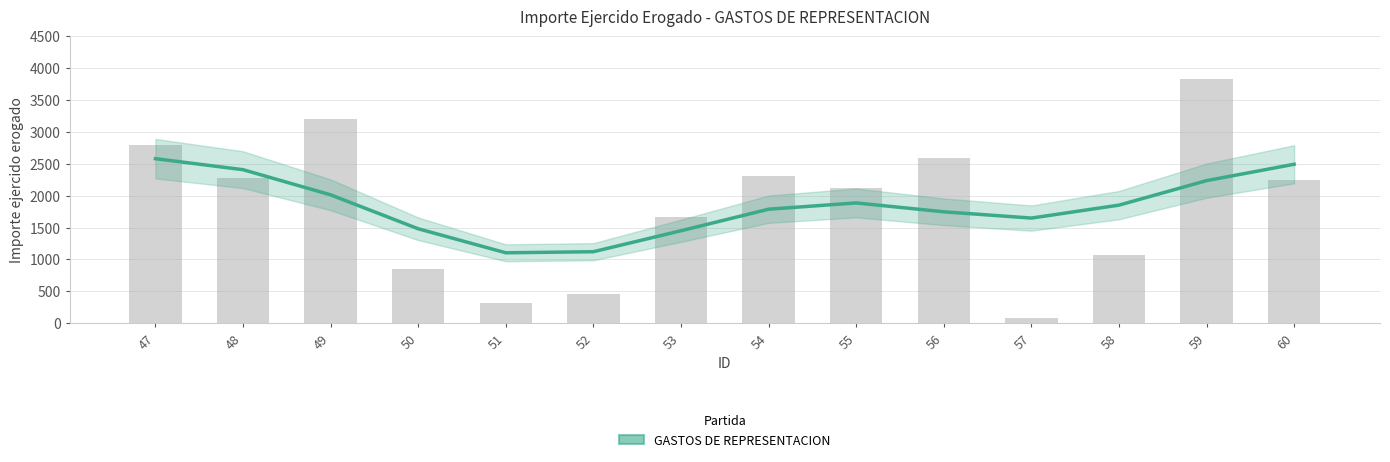

What is the sum of all values?

25816.4